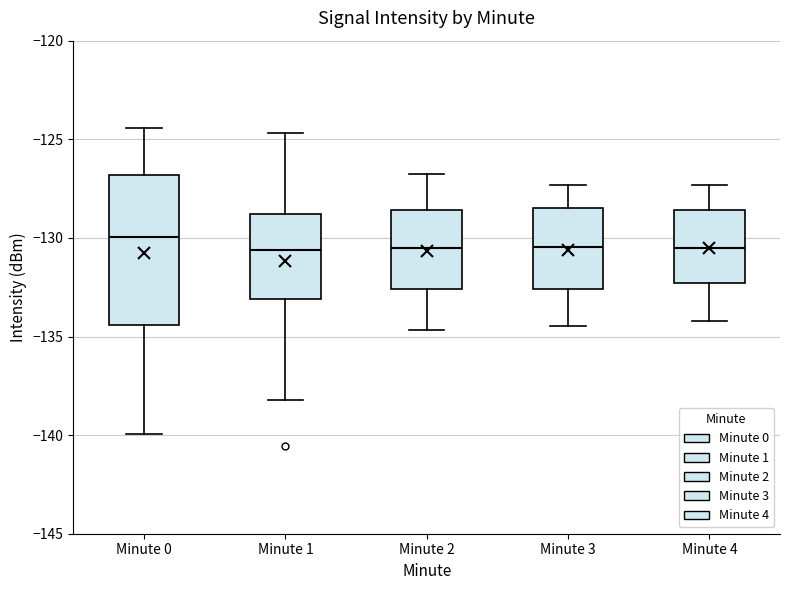

Reading left to right, transcribe this box plot: for each box, give where its median line is, the range the box spans, and where its two whiskers end, as read against the y-axis. The values are not printed on the chart, so give them approximately, as read against the axis.

Minute 0: median -130.0, box -134.5 to -127.0, whiskers -140.0 to -124.5
Minute 1: median -130.5, box -133.0 to -129.0, whiskers -138.0 to -124.5
Minute 2: median -130.5, box -132.5 to -128.5, whiskers -134.5 to -127.0
Minute 3: median -130.5, box -132.5 to -128.5, whiskers -134.5 to -127.5
Minute 4: median -130.5, box -132.5 to -128.5, whiskers -134.0 to -127.5